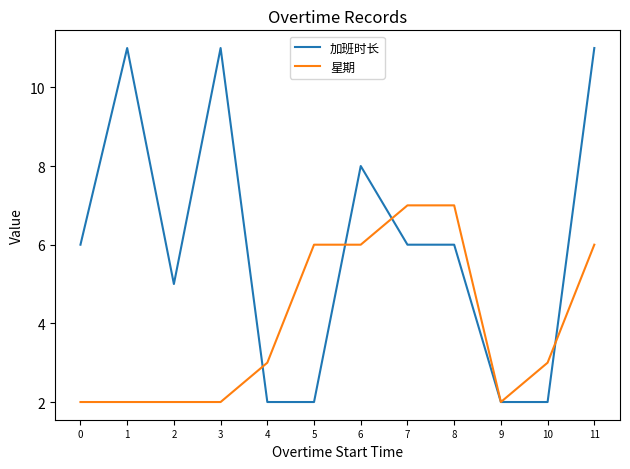

What is the difference between the maximum and minimum values in the 加班时长 series?

9